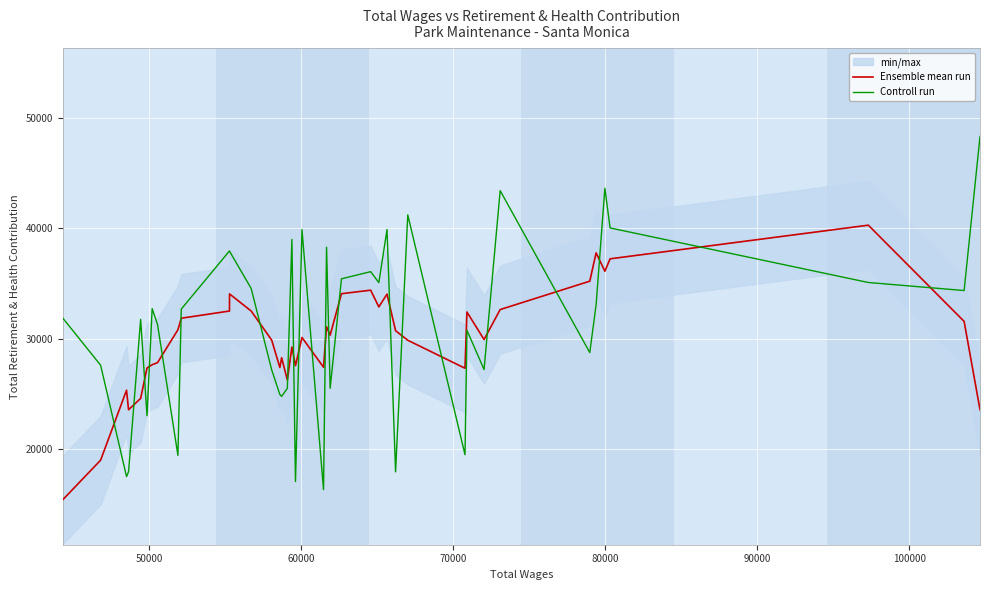

What is the lowest value of the Controll run series?

16302.0